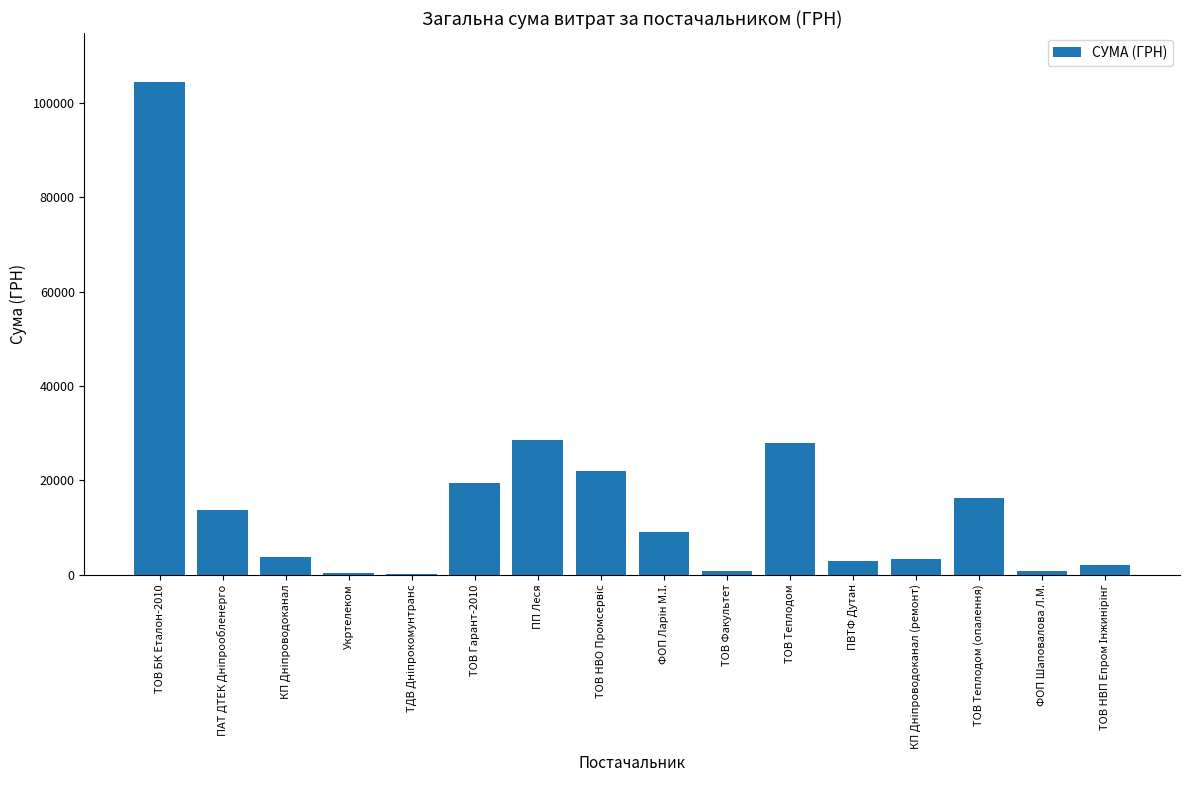

What is the maximum value shown in the chart?

104400.0